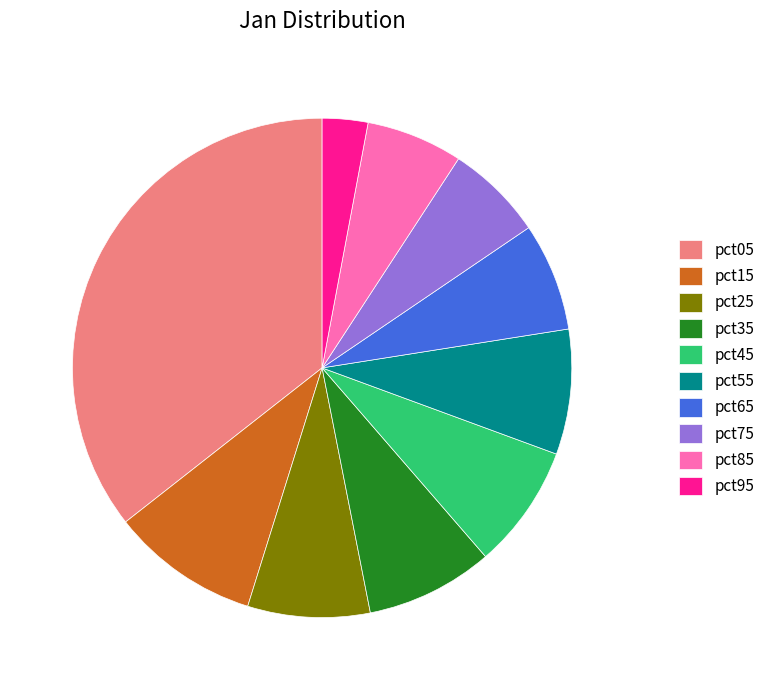

Do pct75 and pct25 together represent more than half of the pie?

No